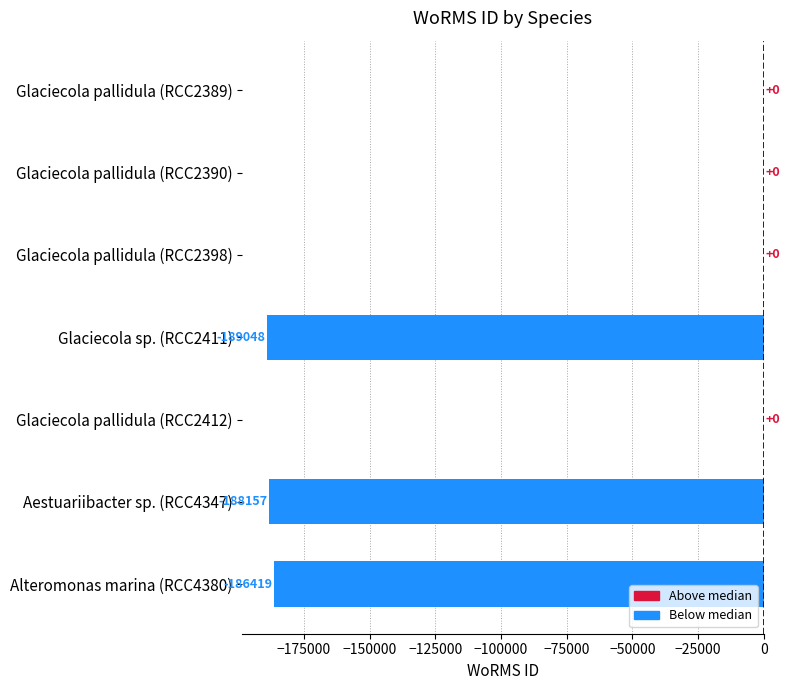

True or false: the data shows 114037 at Glaciecola pallidula (RCC2412).

False